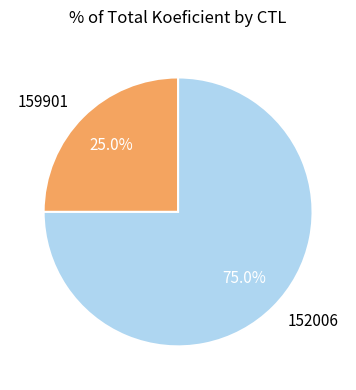

Between 159901 and 152006, which is larger?

152006